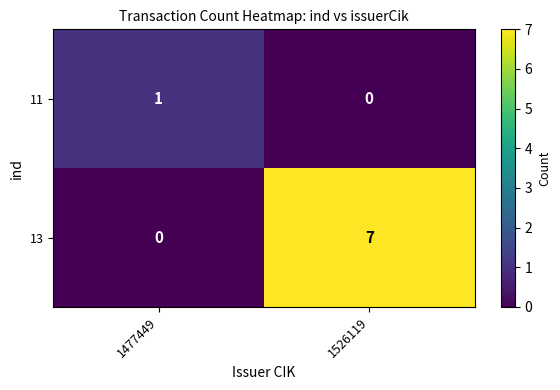

At 1526119, list the series in order from largest to smallest.

13, 11